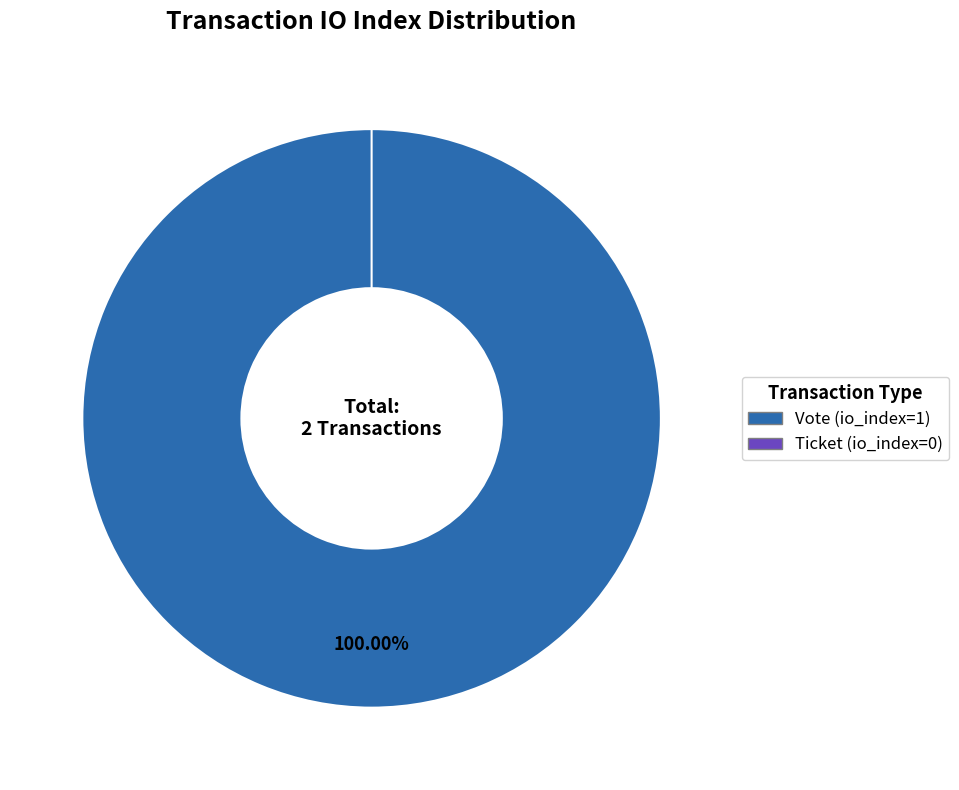

Between Vote (io_index=1) and Ticket (io_index=0), which is larger?

Vote (io_index=1)